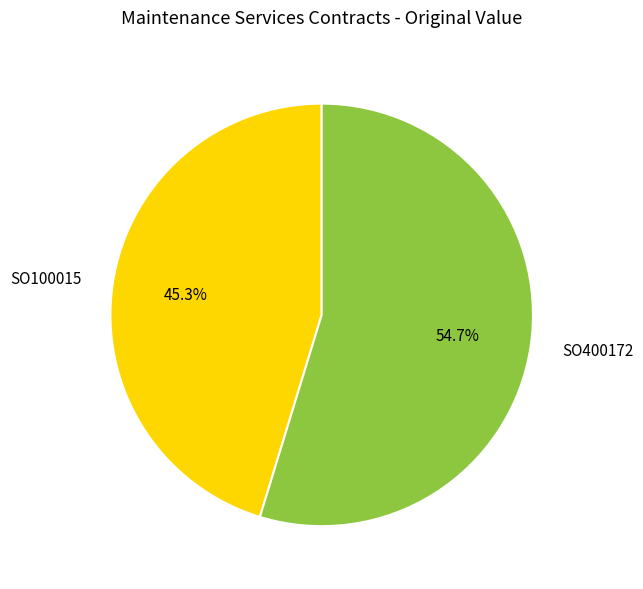

Which category has the smallest portion of the pie?

SO100015